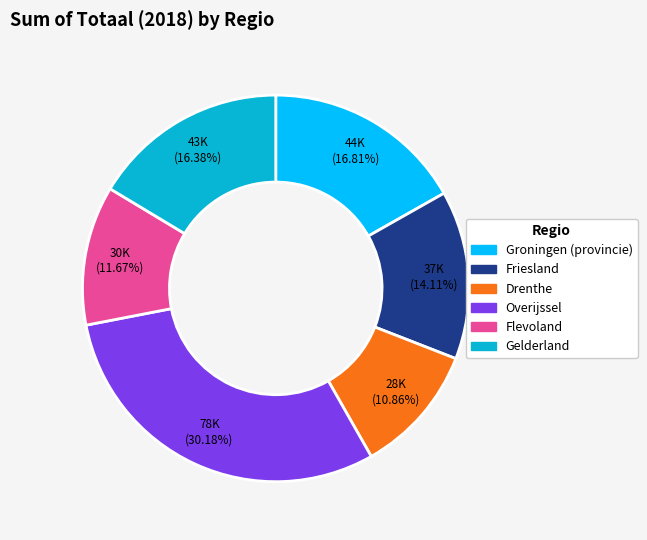

To the nearest percent, what is the difference between the largest and smallest slice percentages?

19%